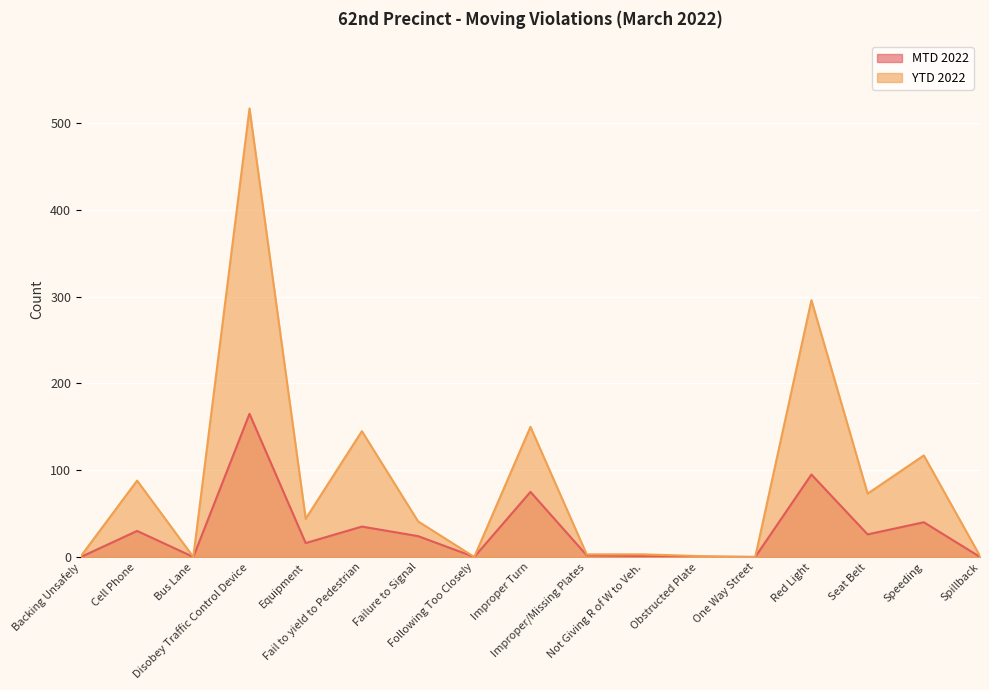

True or false: YTD 2022 and MTD 2022 intersect in this chart.

False